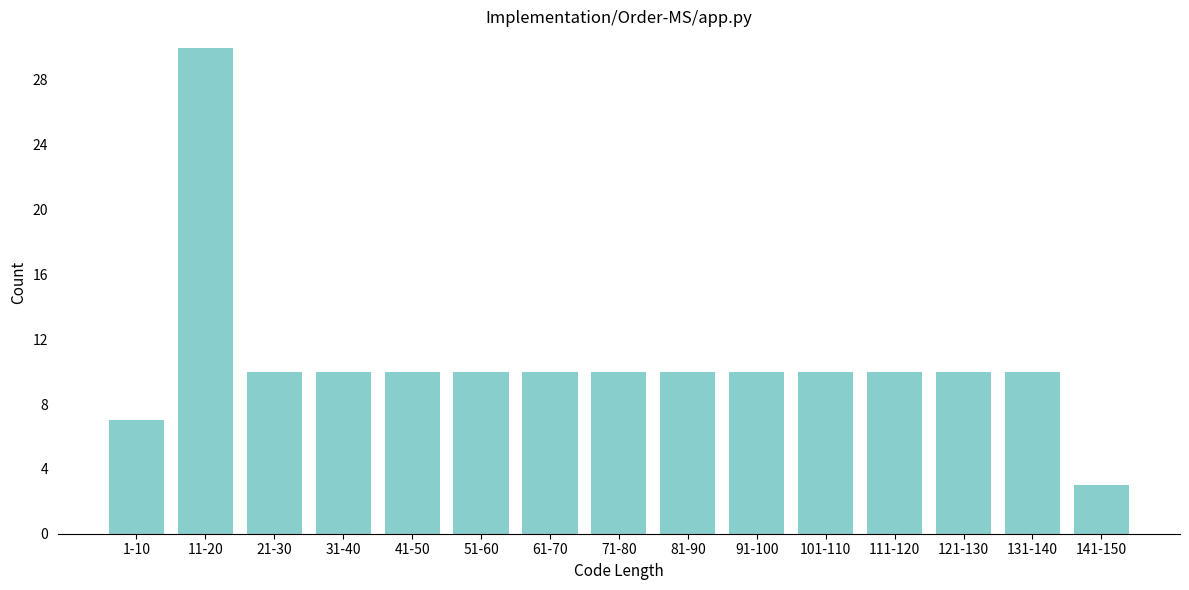

Reading left to right, extract all data points from this chart.

7	30	10	10	10	10	10	10	10	10	10	10	10	10	3